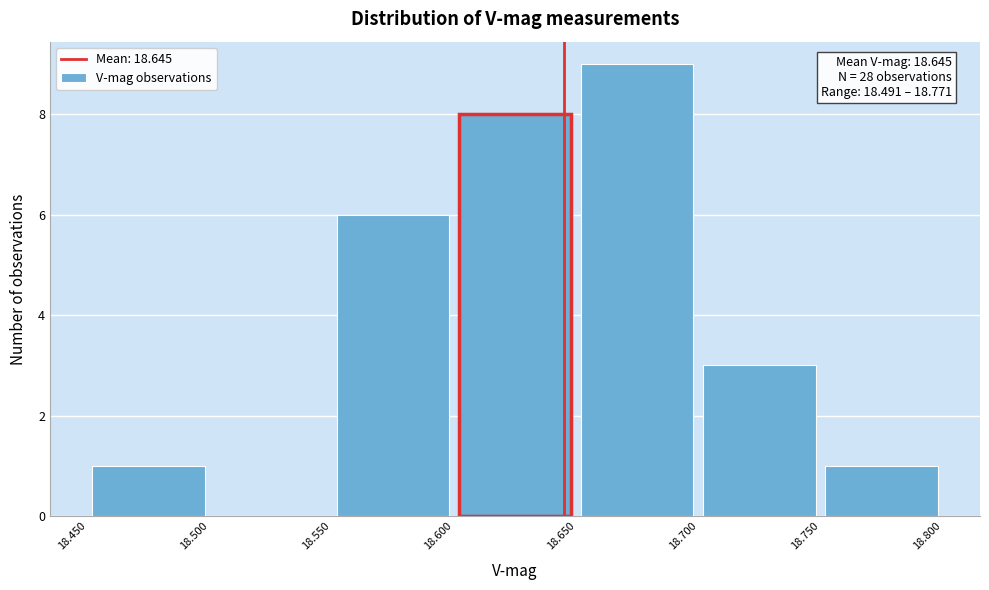

Which range on the x-axis has the tallest bar?

18.650 to 18.700